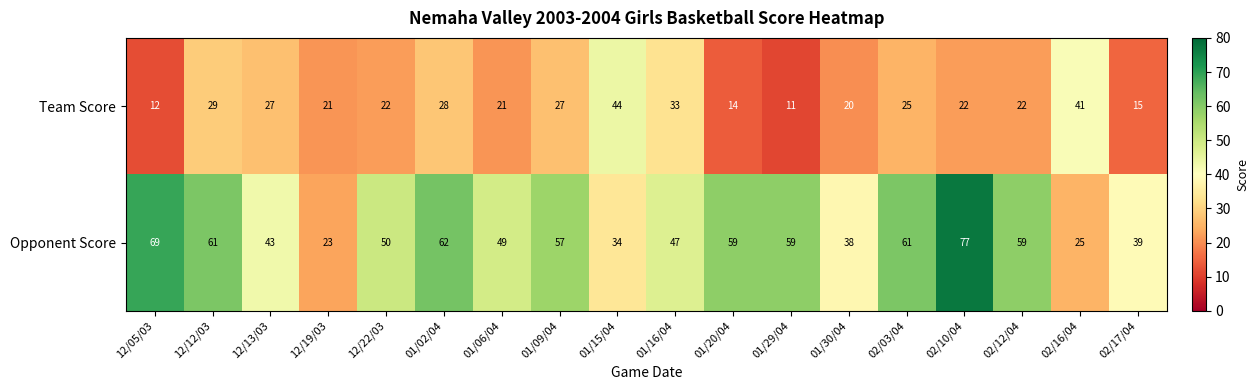

The value of Team Score at 01/20/04 is 14. True or false?

True